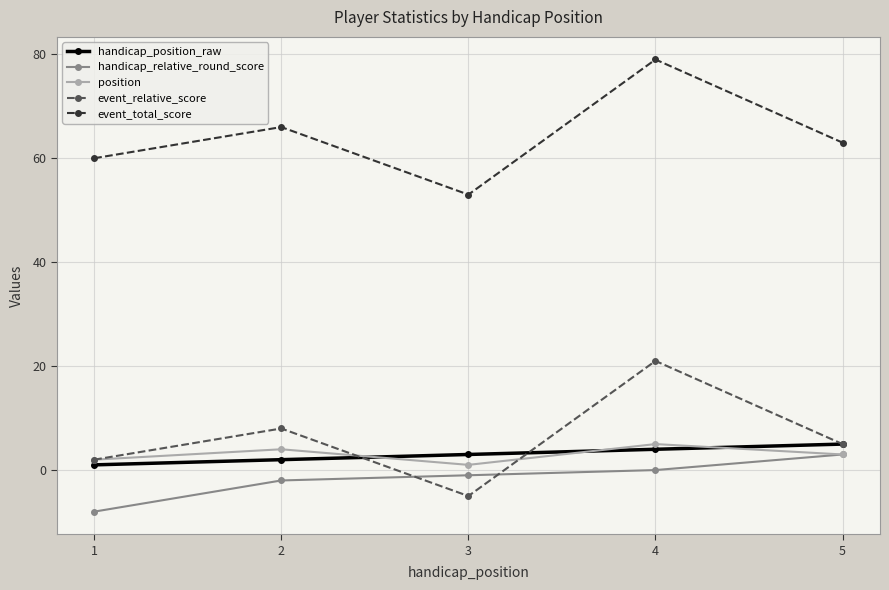

The handicap_position_raw series shows 3 at 3. True or false?

True